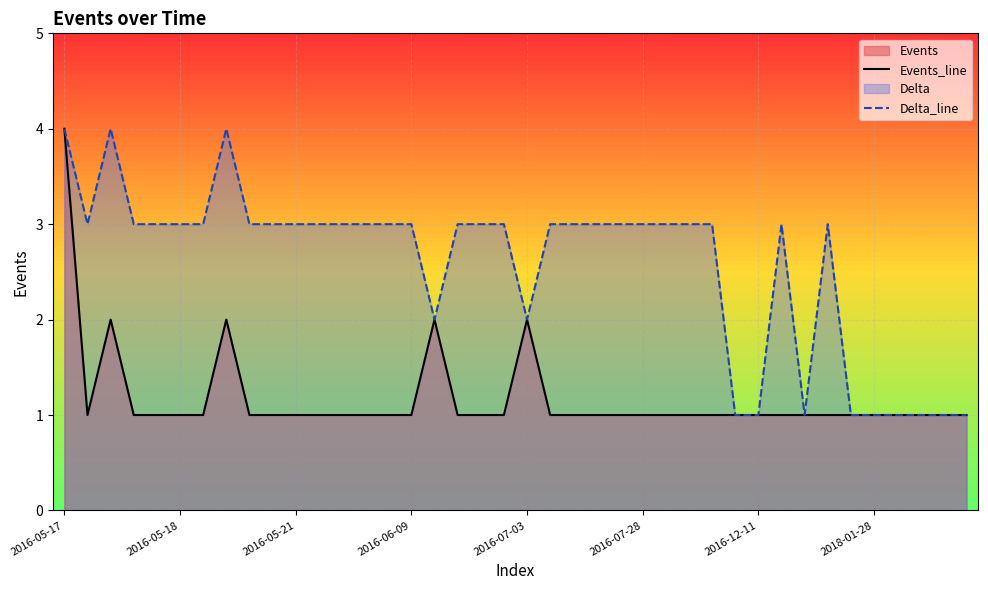

True or false: Events_line and Delta_line cross at least once.

False